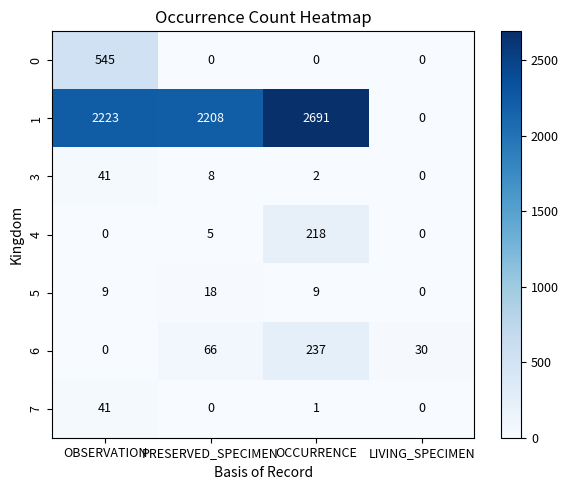

How many 0 values are between 0 and 545?

4